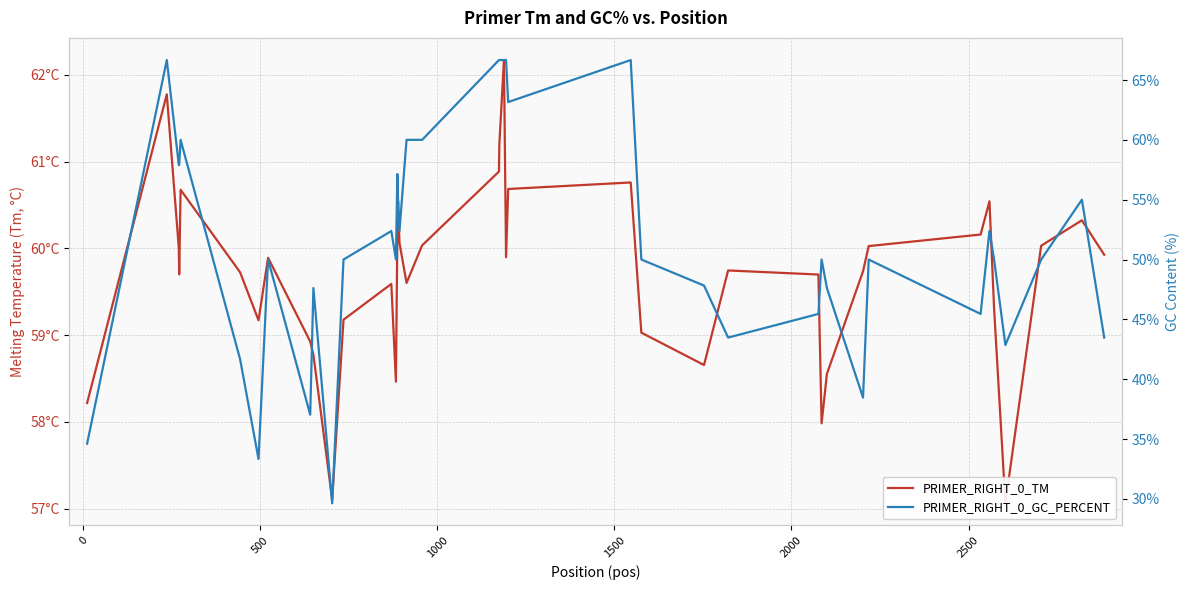

How many distinct data groups are displayed?

2